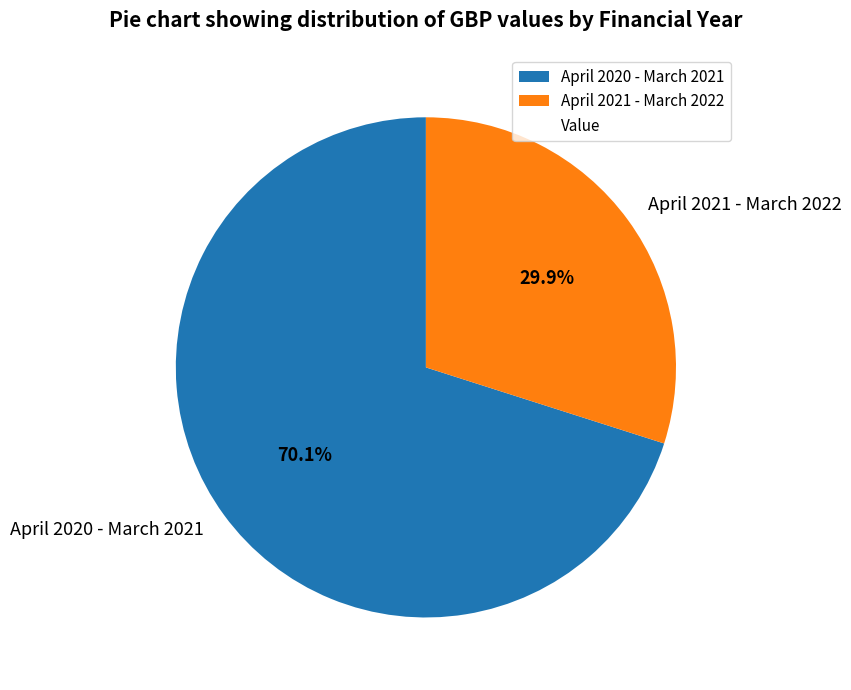

What portion of the pie excludes April 2020 - March 2021?

29.9%